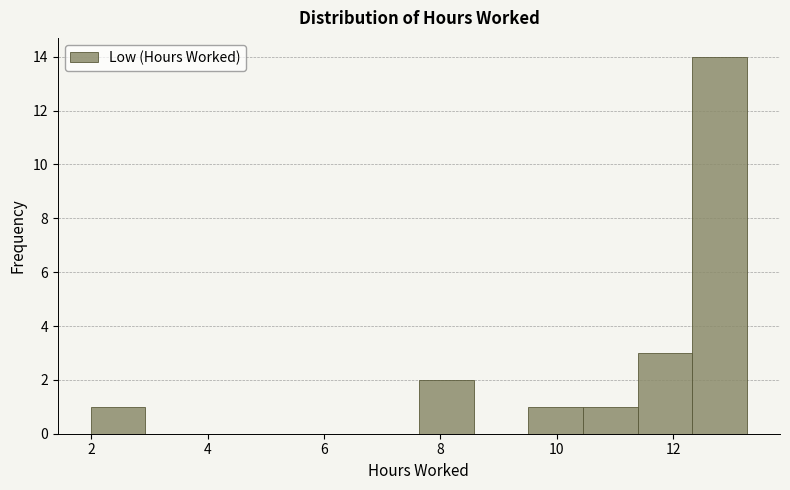

How tall is the bar that spans 2.0 to 3.0 on the x-axis? Neither the bar edges nor the heights are printed on the chart, so give them approximately, as read against the axes.

1